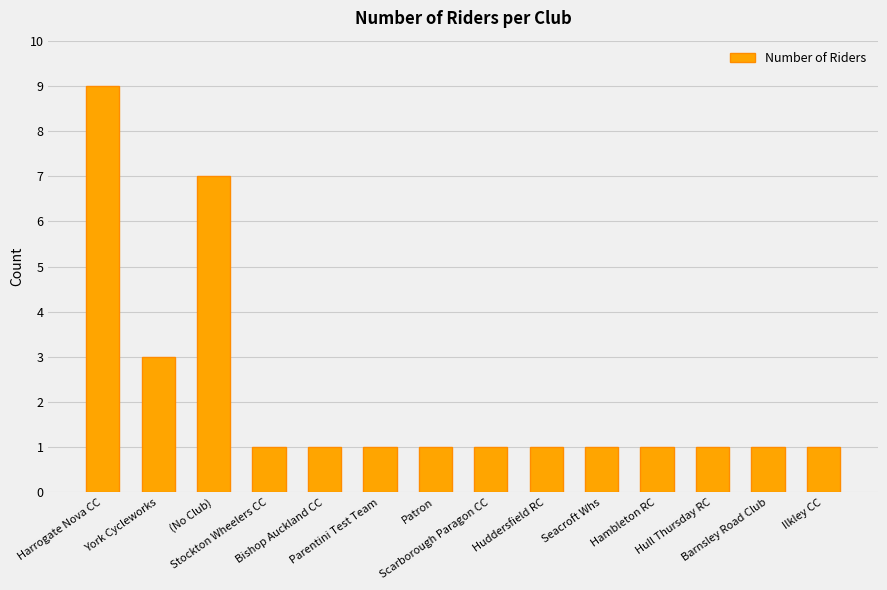

Which category has the highest value across all series?

Harrogate Nova CC